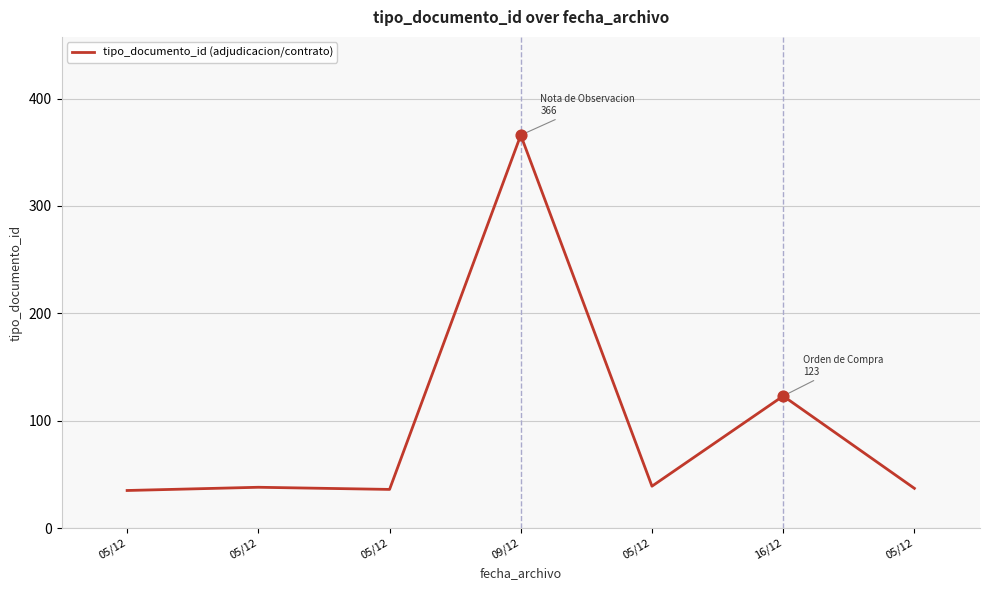

What is the change in value from 05/12 to 05/12?

-2